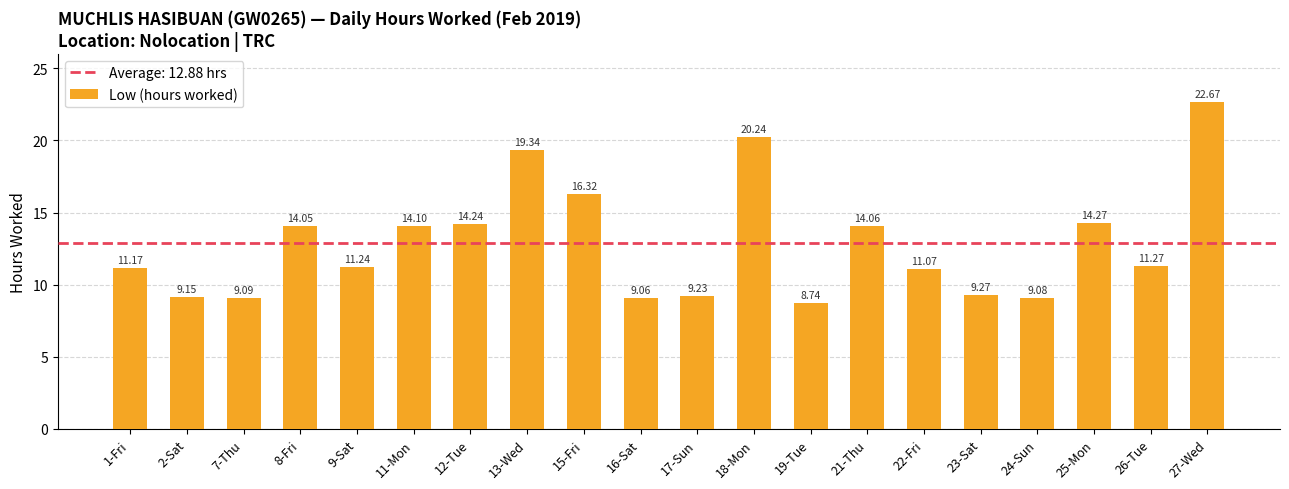

What is the greatest value displayed?

22.7